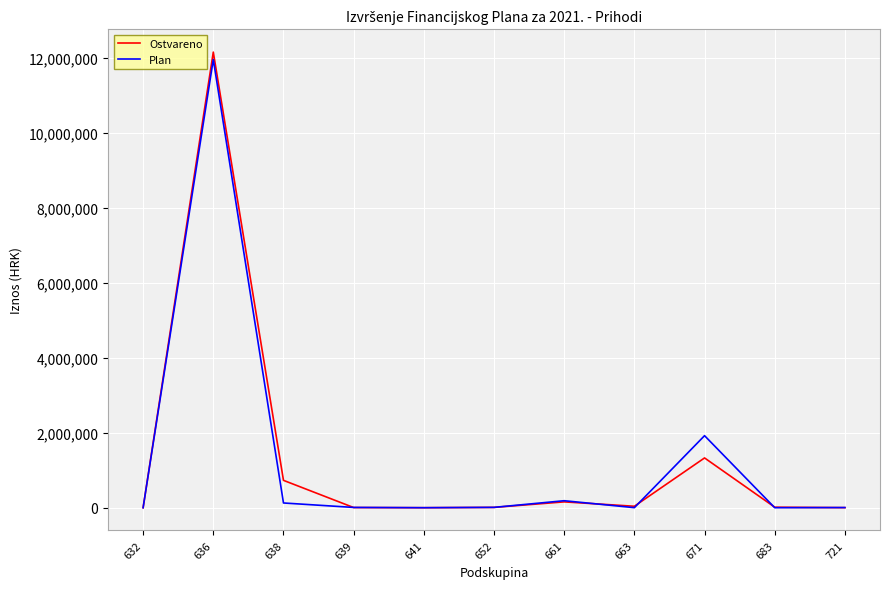

What is the approximate value of Ostvareno at 641?

34.5